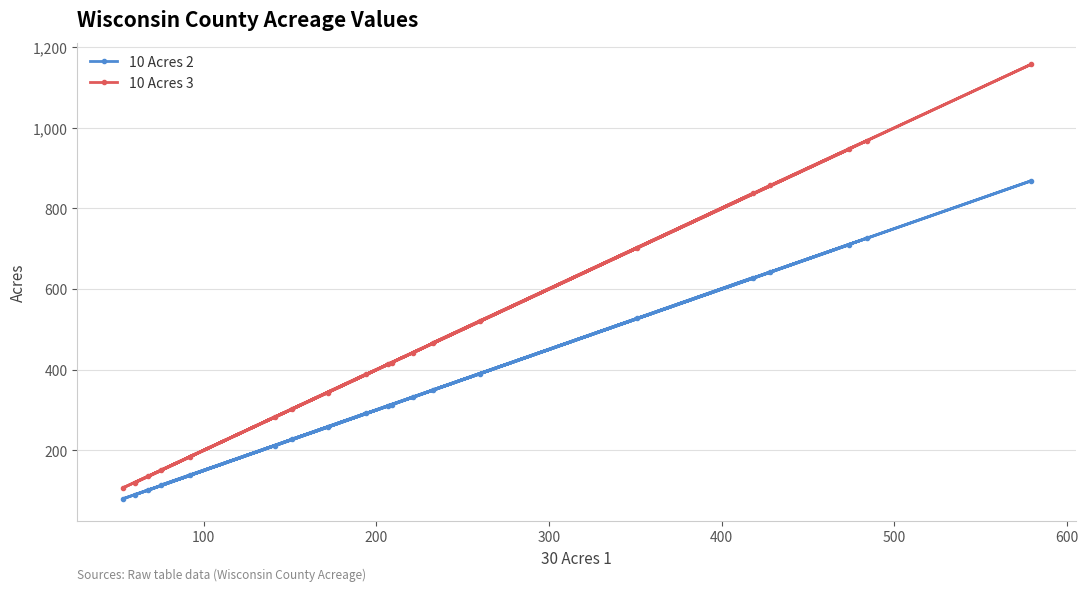

What is the minimum value shown in the chart?

79